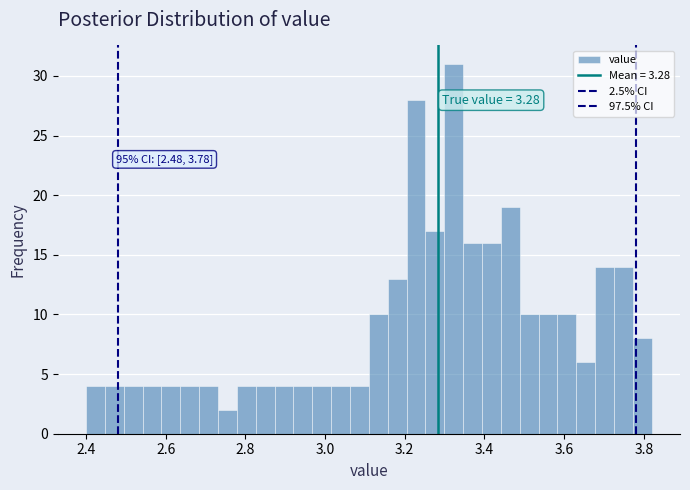

Read against the x-axis, roughly where is the centre of the tallest bar?

3.32